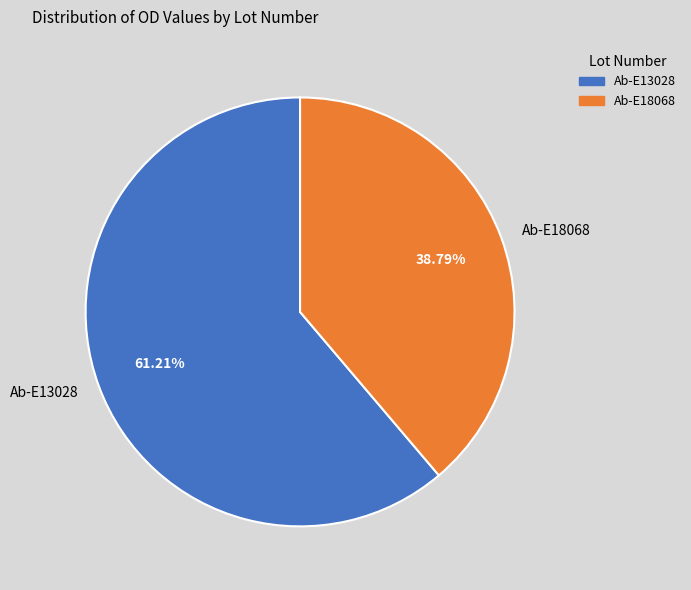

How many segments does this pie chart have?

2